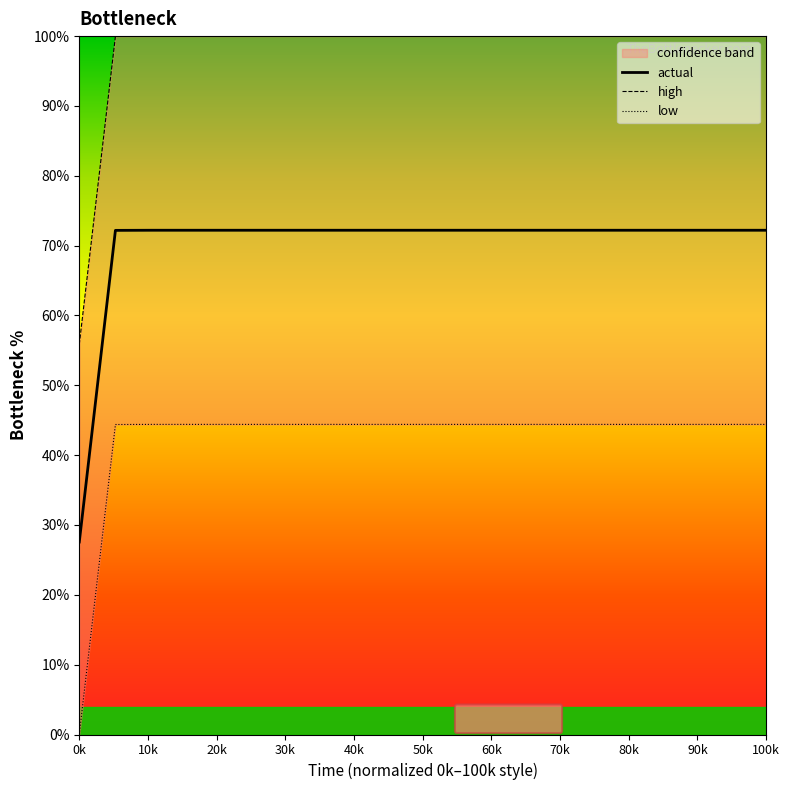

Which series has the largest range (max minus min)?

actual